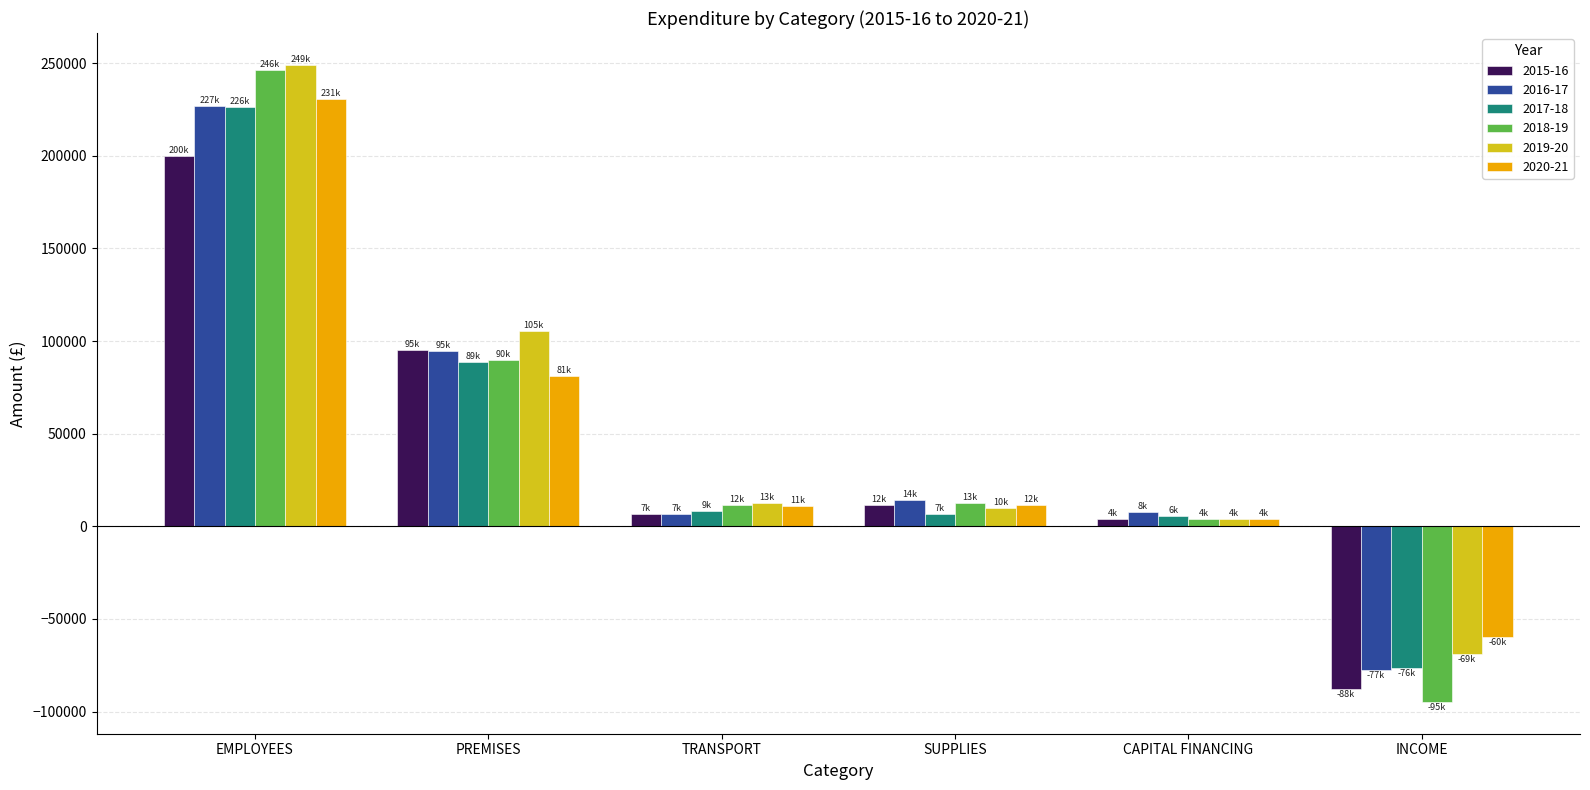

Which category has the highest value in the 2015-16 series?

EMPLOYEES